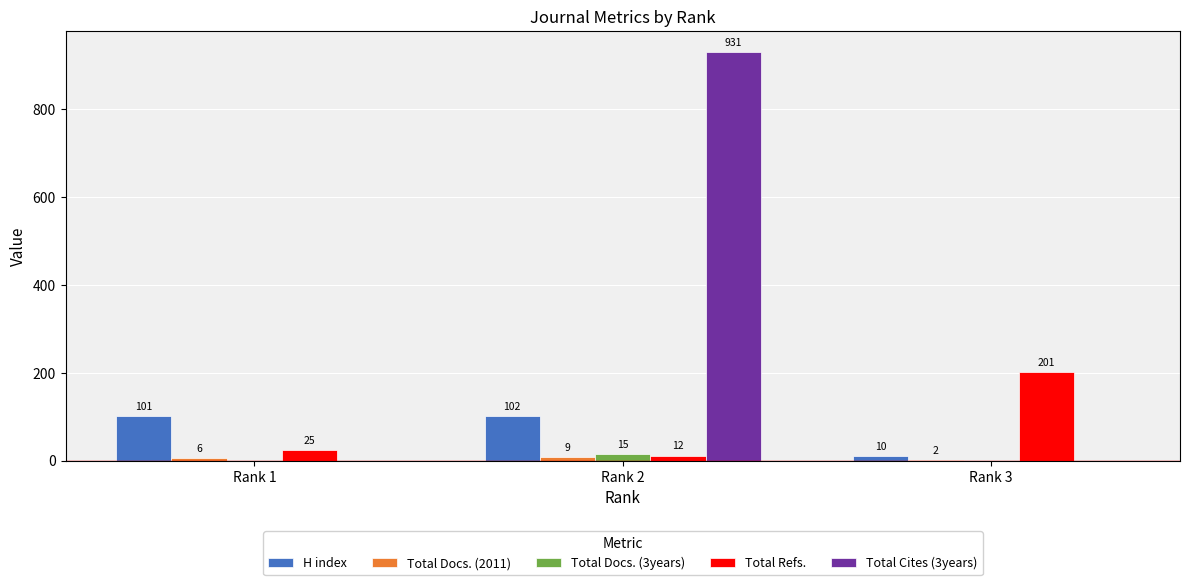

Between Rank 1 and Rank 2, which series saw the biggest shift?

Total Cites (3years)